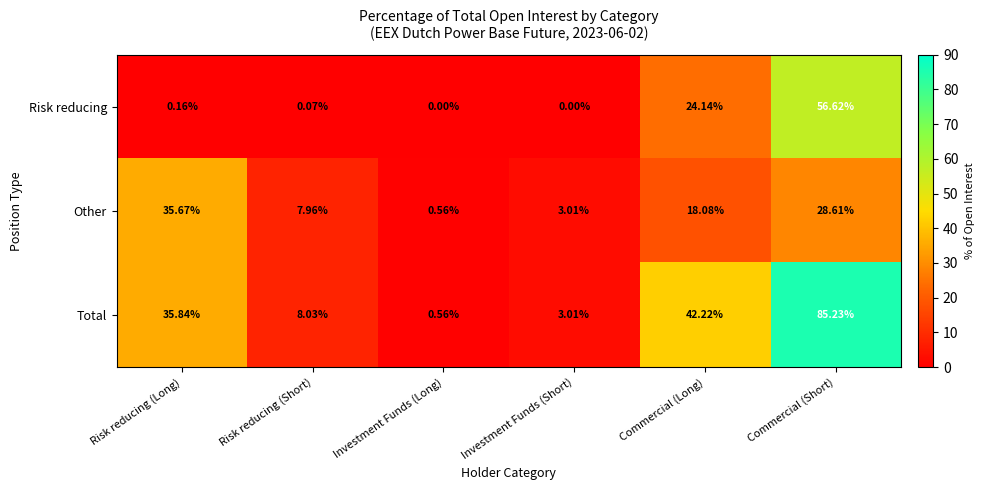

List the series in order of their peak value, highest first.

Total, Risk reducing, Other